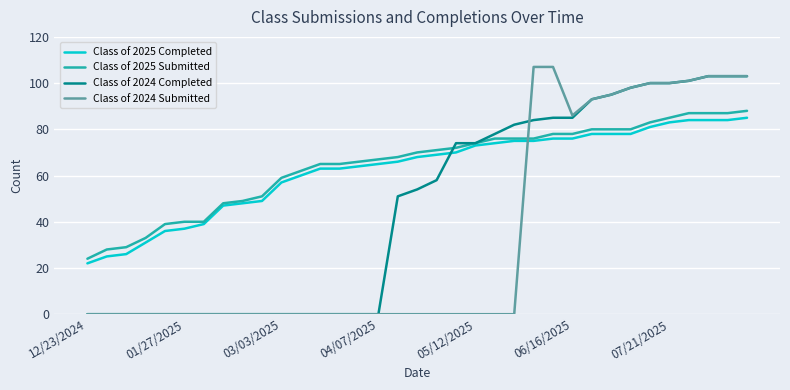

Which series has the largest range (max minus min)?

Class of 2024 Submitted